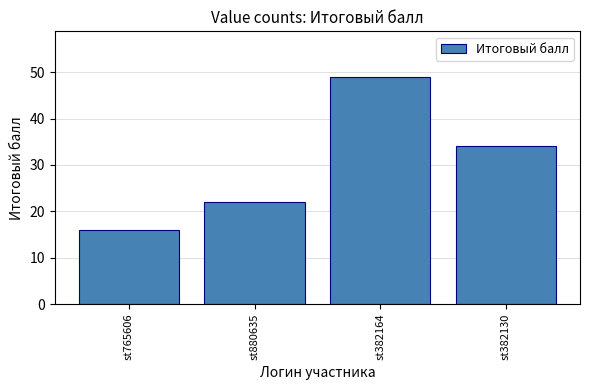

List the labels in order of value, smallest first.

st765606, st880635, st382130, st382164